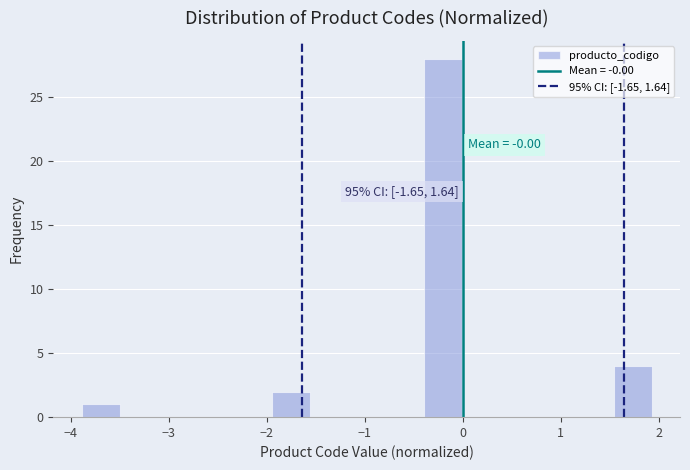

Read against the x-axis, roughly where is the centre of the tallest bar?

-0.2